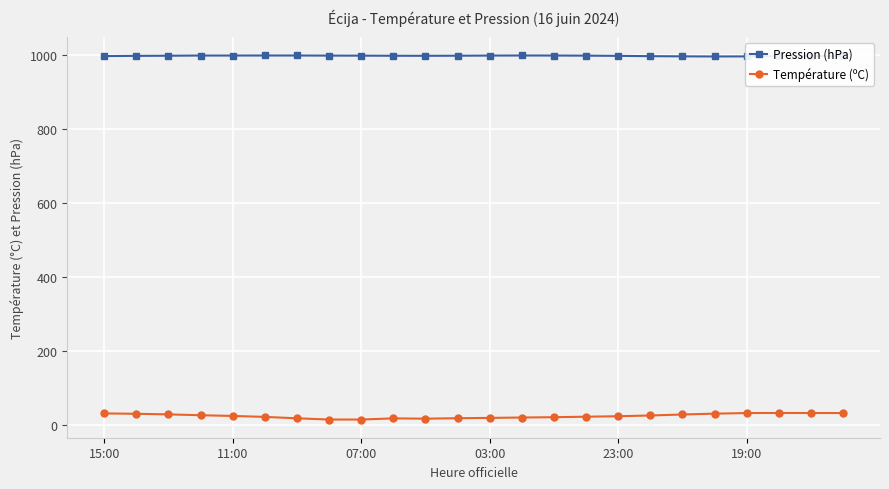

Does the chart display data point markers on the line(s)?

Yes